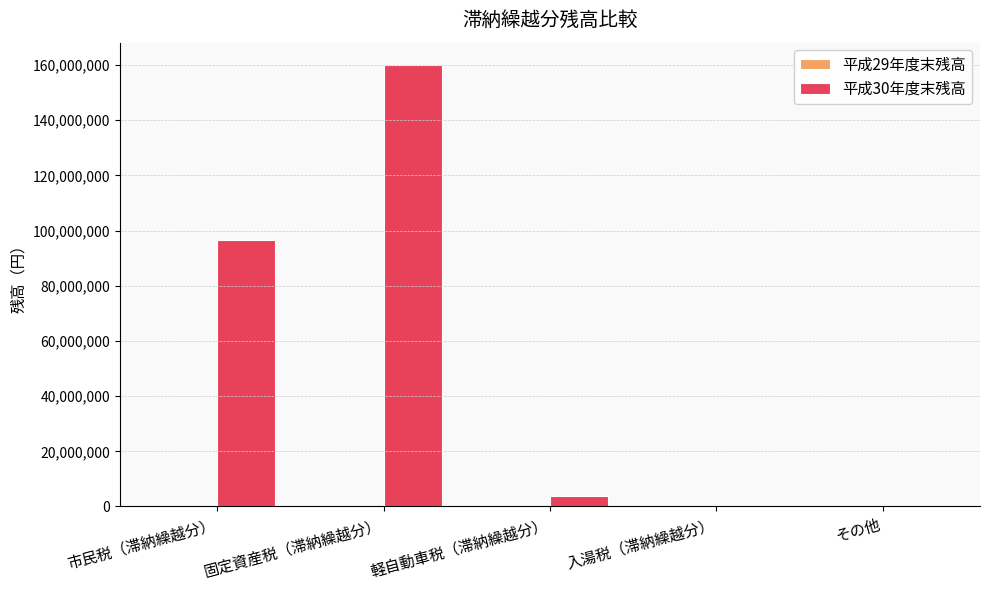

Count the number of data series in this chart.

2